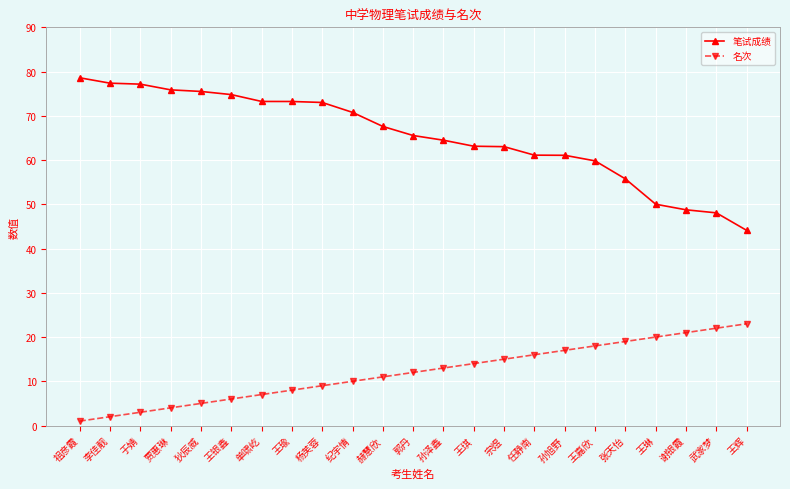

Which series has the widest spread of values?

笔试成绩